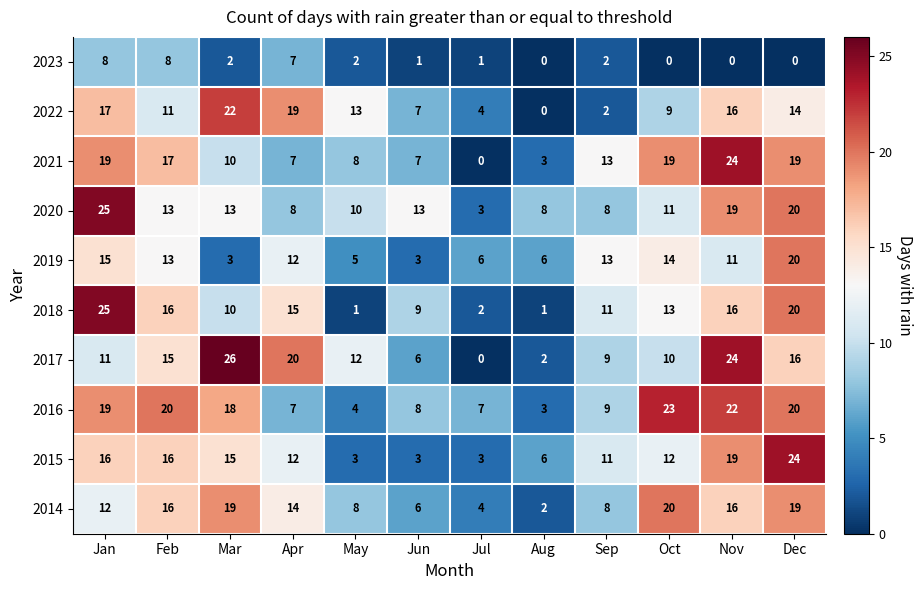

Read the 2018 value at Nov, to the nearest 10.

20